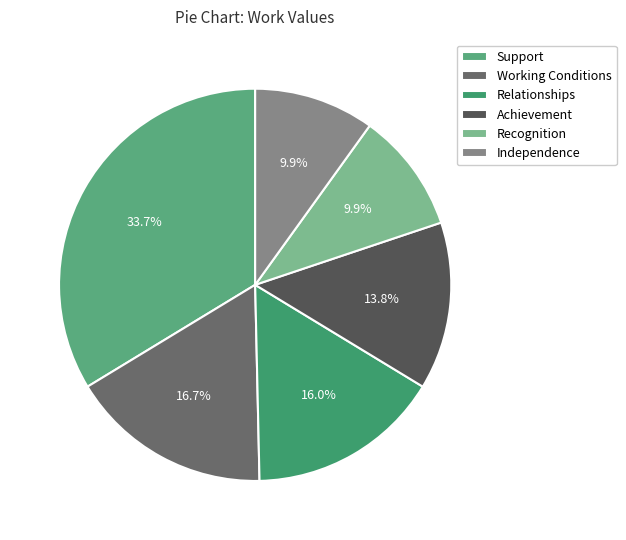

Combined, what portion of the pie is Independence and Working Conditions?

26.6%